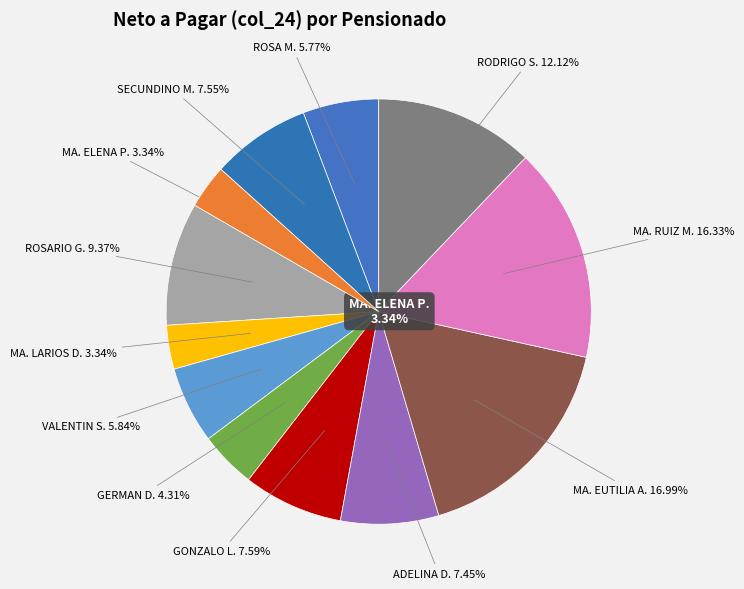

Is it true that VALENTIN SOLÍS SERRANO is 1% of the pie?

False